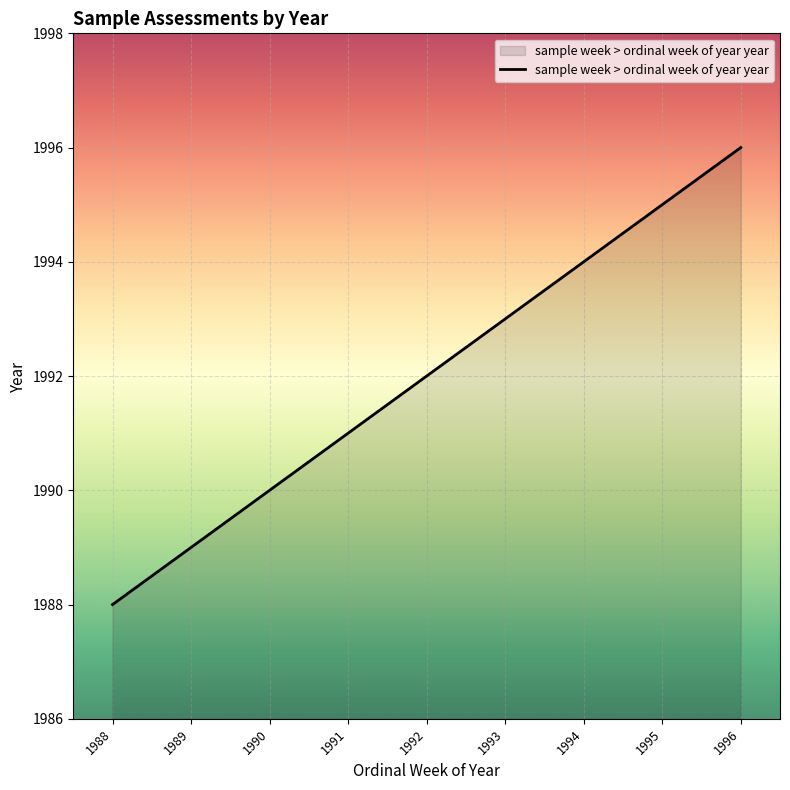

Which label corresponds to the largest value in the chart?

1996